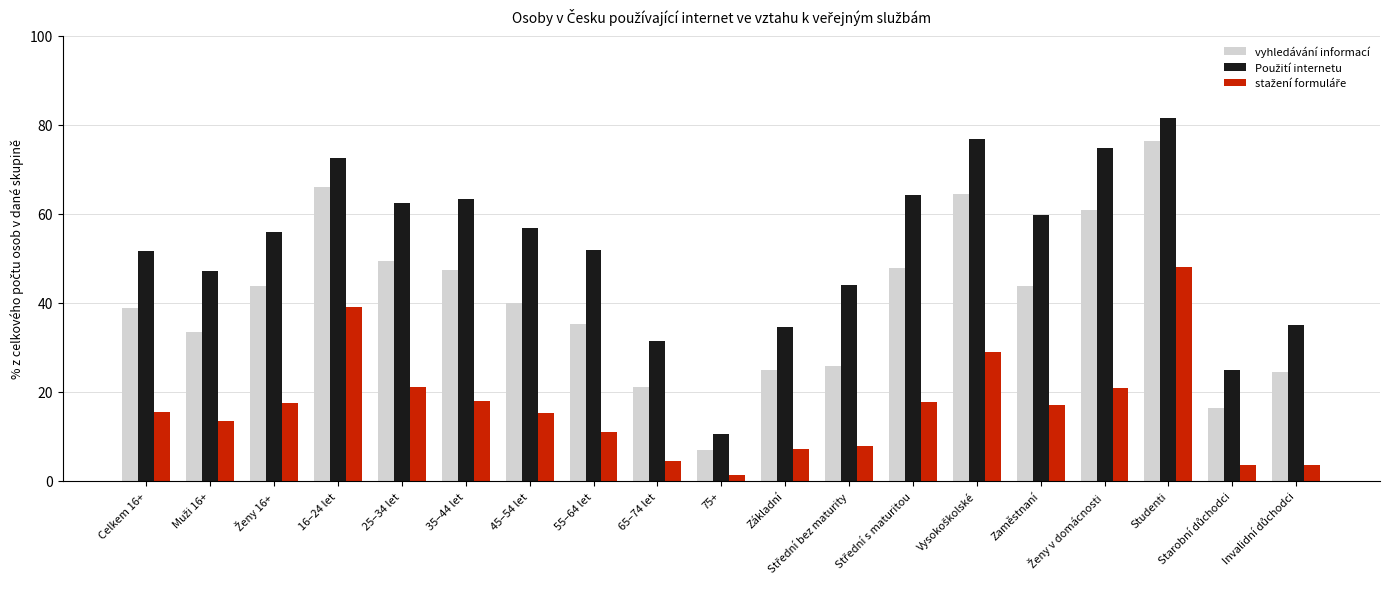

Which label corresponds to the largest value in the chart?

Studenti